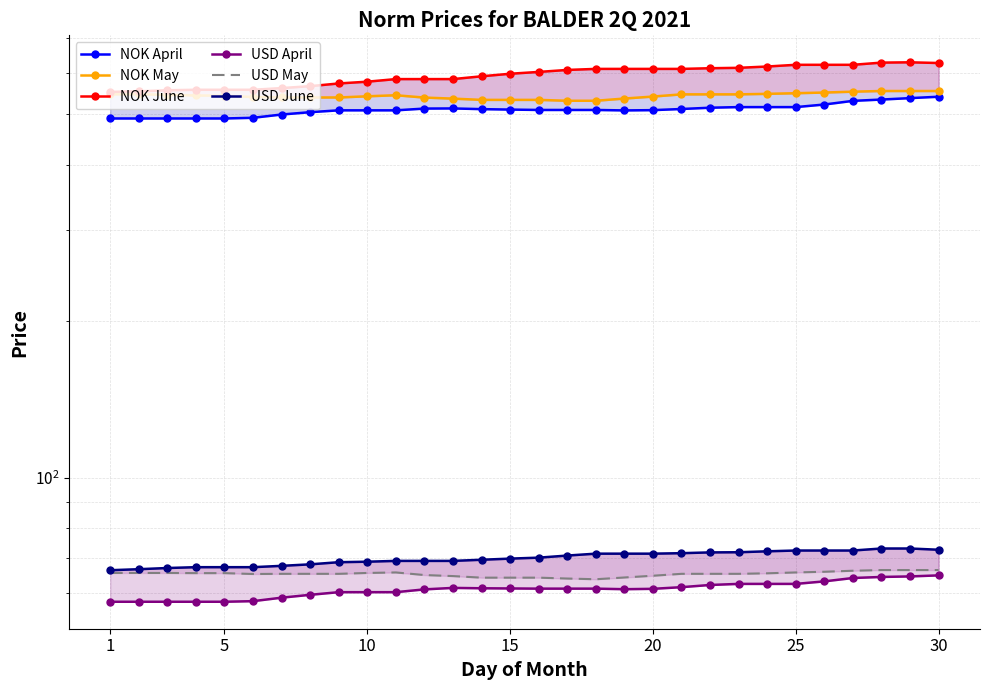

At 20, list the series in order from smallest to largest.

USD April, USD May, USD June, NOK April, NOK May, NOK June